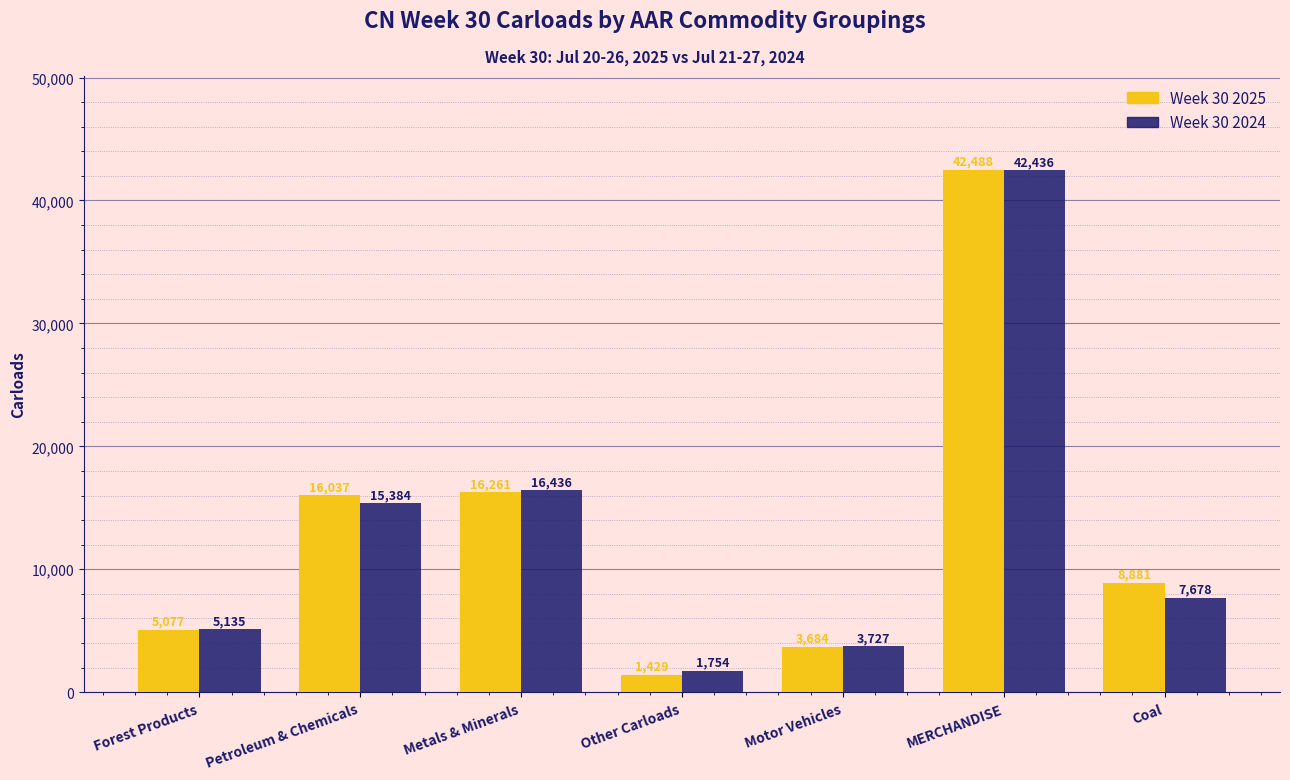

How many series are shown in this chart?

2